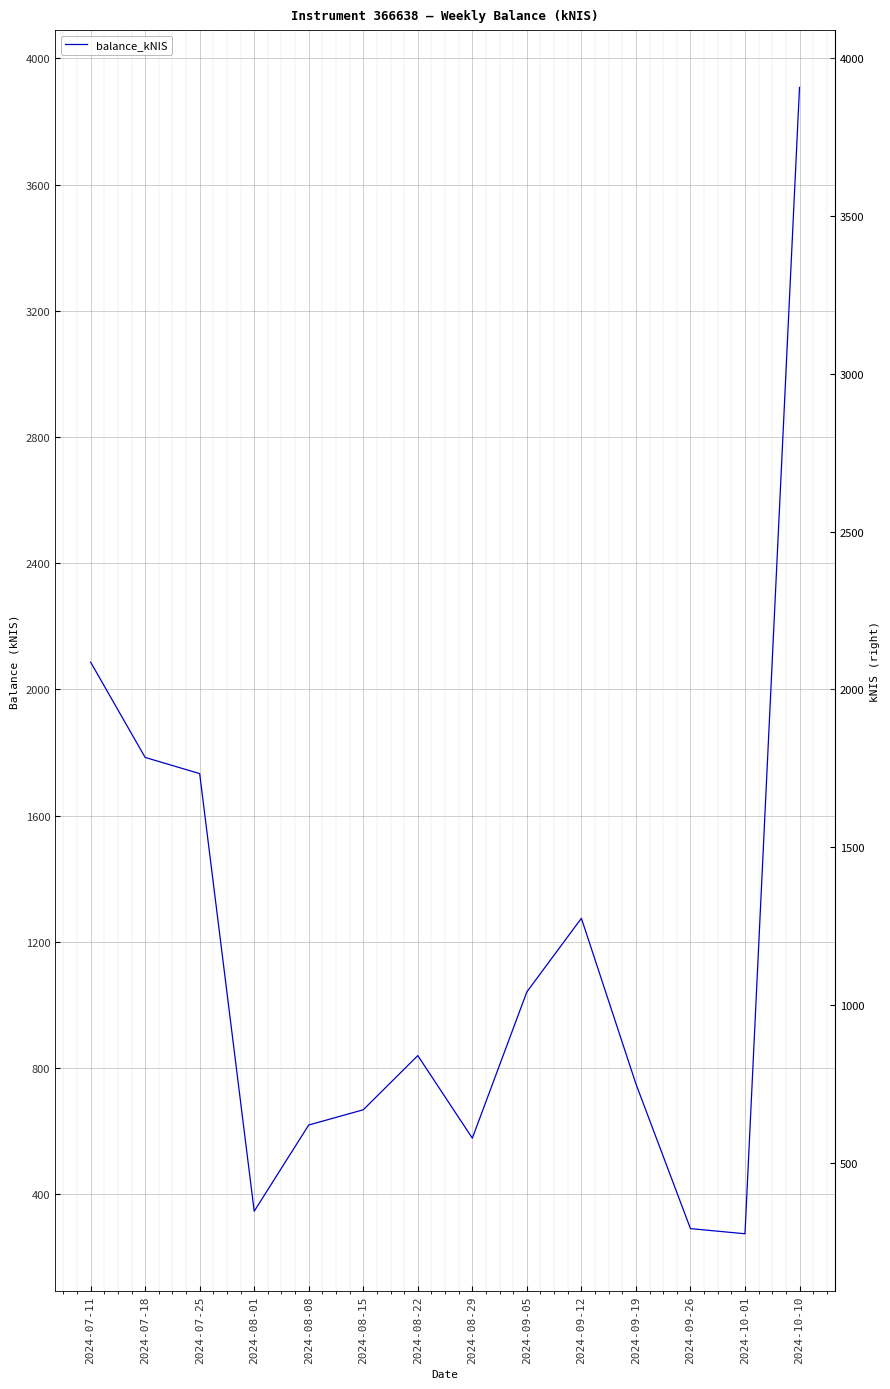

How many lines are shown in the chart?

1